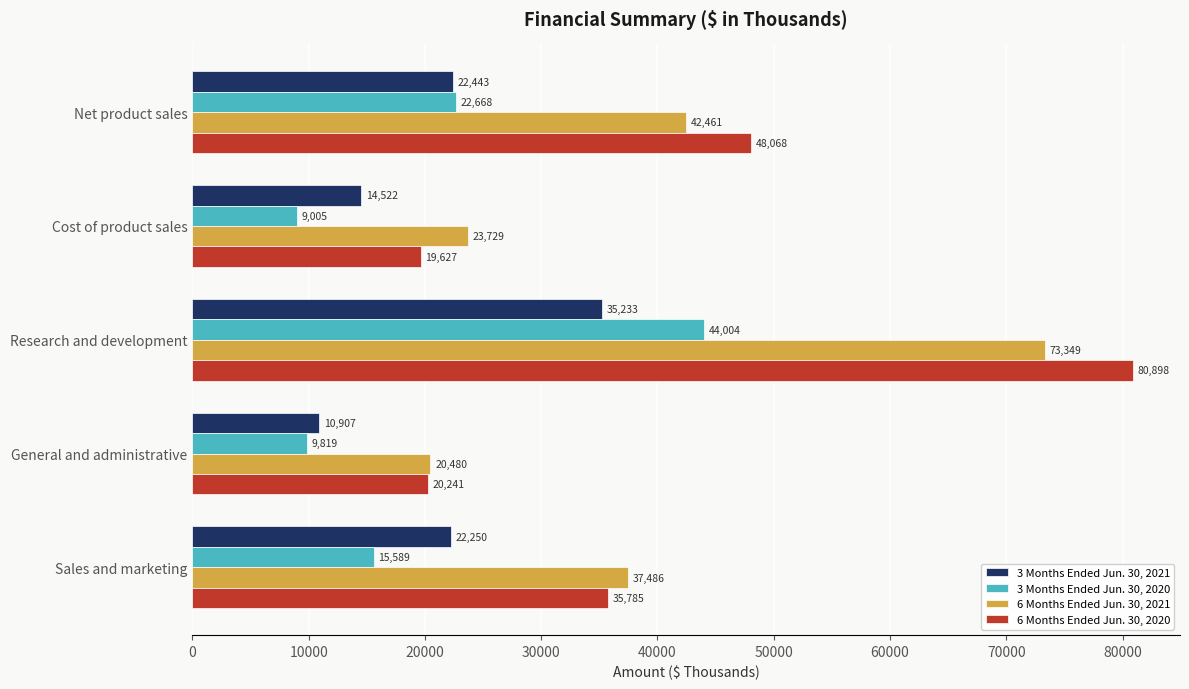

Is it true that 3 Months Ended Jun. 30, 2020 equals 9819 at General and administrative?

True